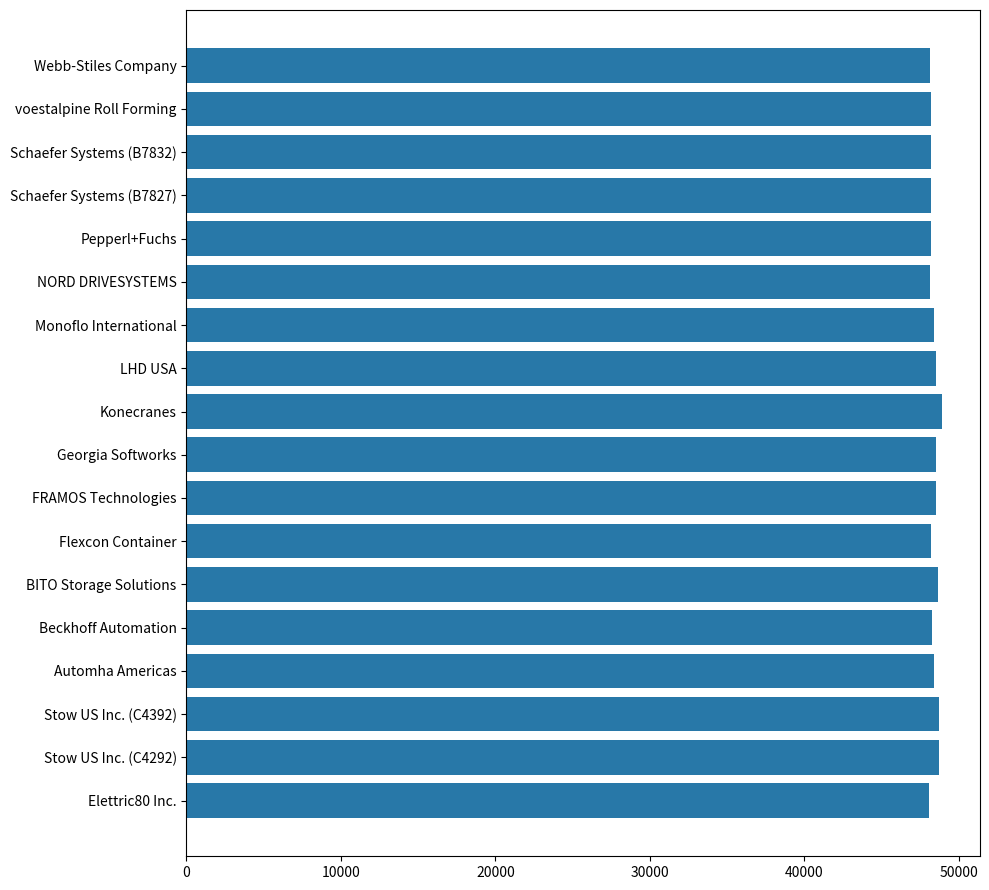

What is the sum of all values?

871164